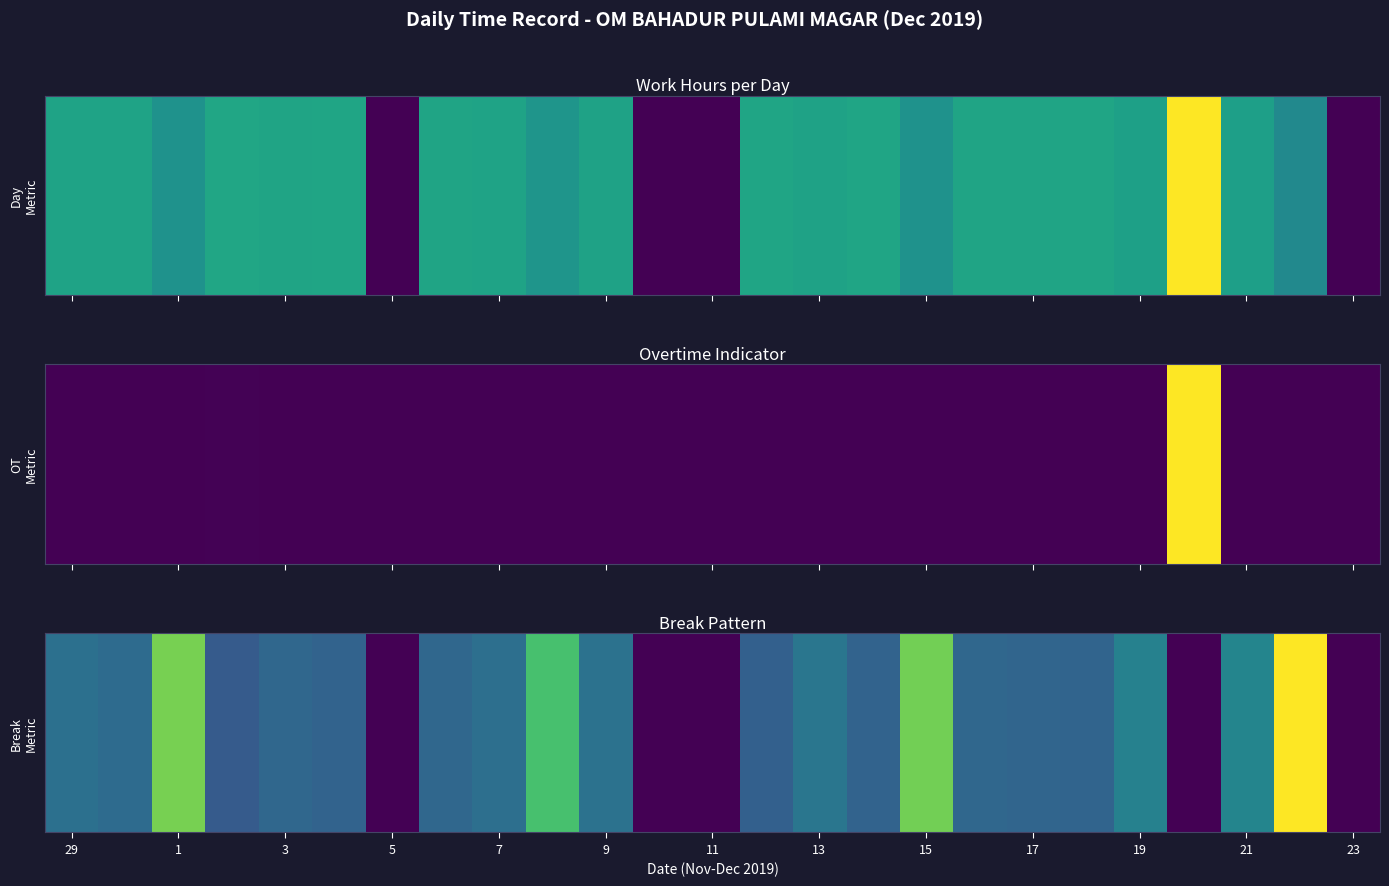

At which label does the data first exceed 0?

29